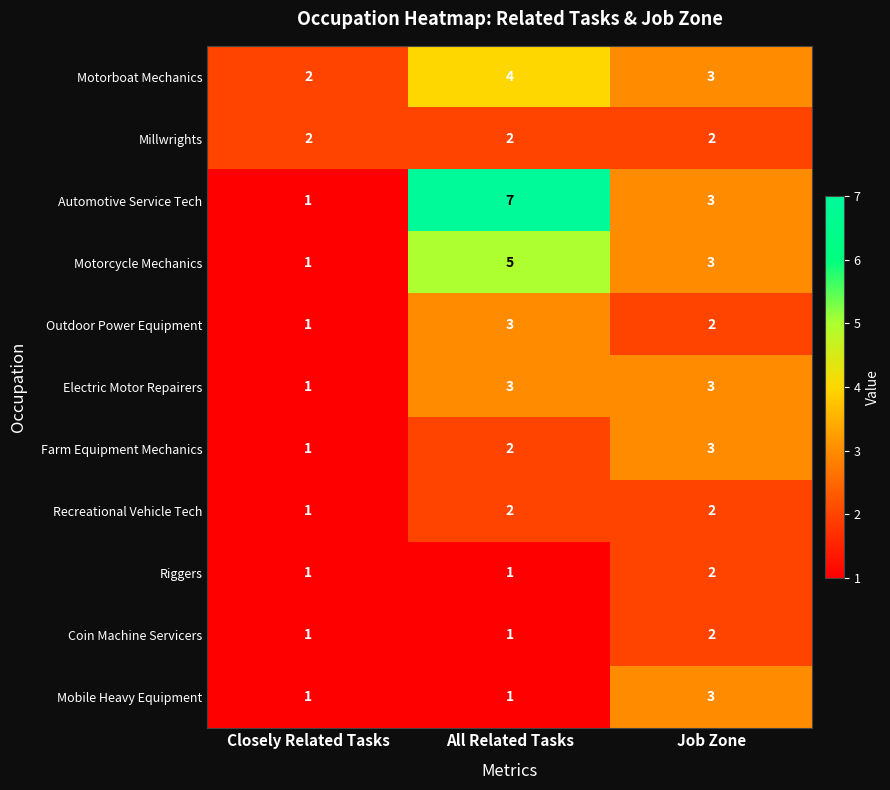

What is the smallest value displayed?

1